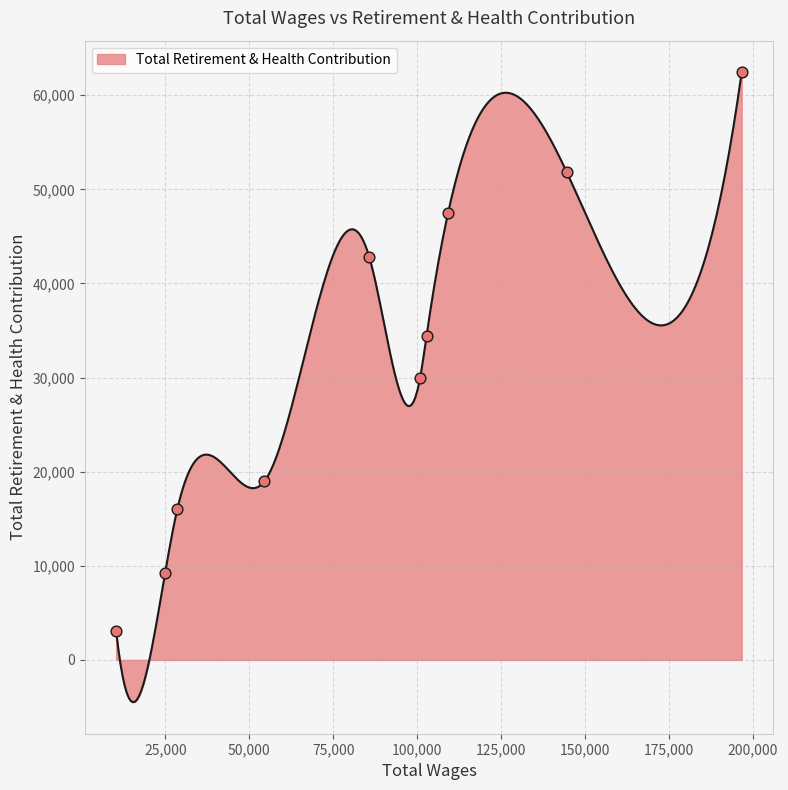

Approximately how many times larger is the value at 109238.0 compared to 102810.0?

1.4